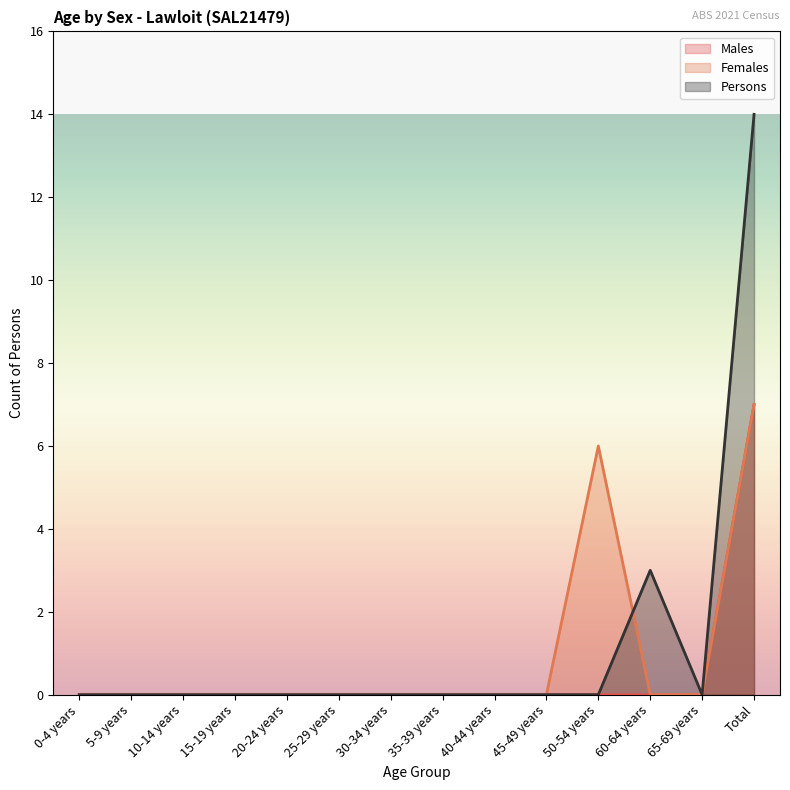

True or false: Males and Females intersect in this chart.

False